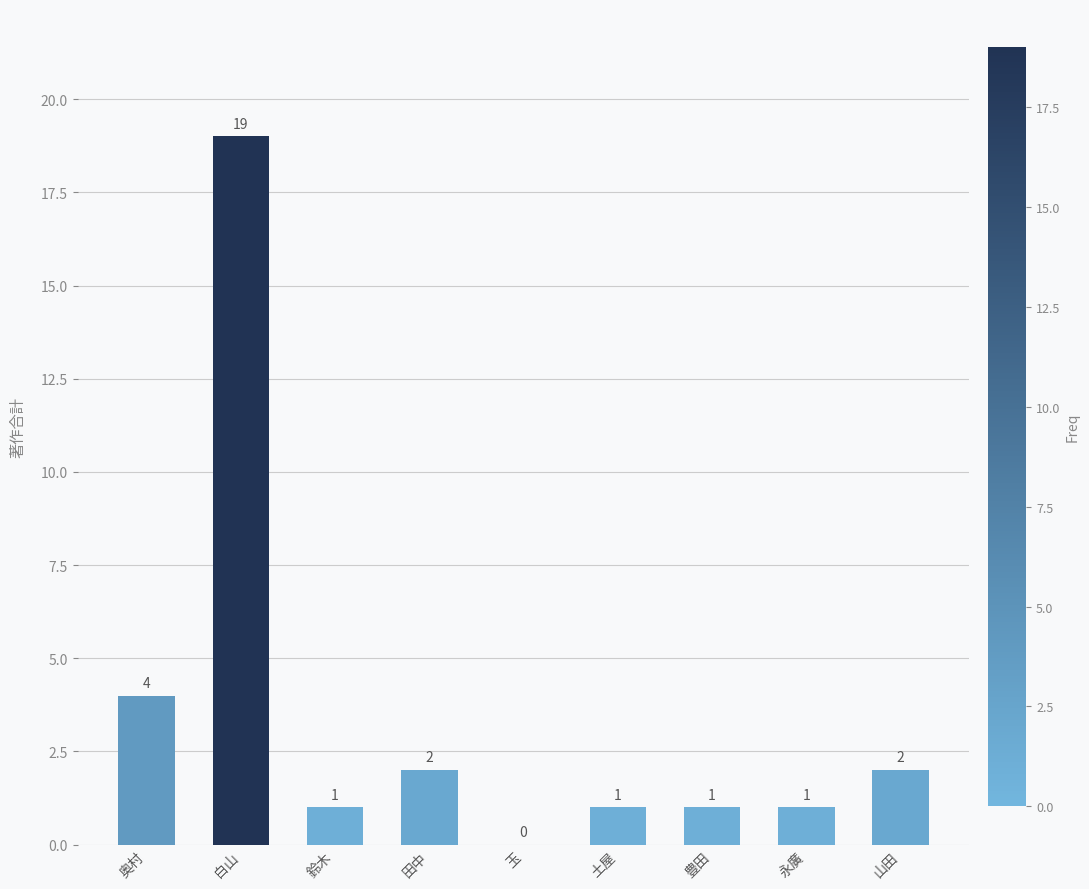

What is the change in value from 白山 to 永廣?

-18